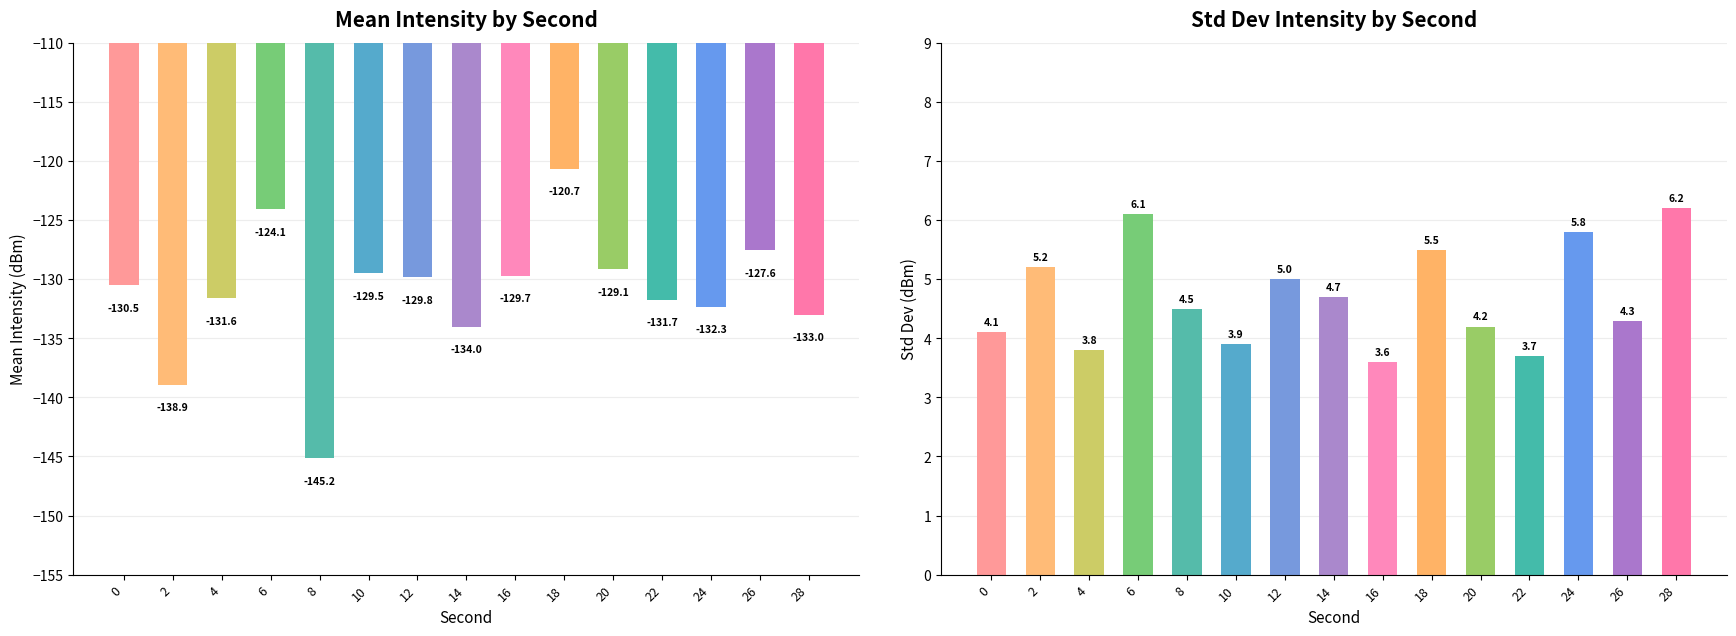

Reading right to left, list all the values displayed in this chart.

Mean Intensity (dBm): 28=-133.0	26=-127.6	24=-132.3	22=-131.7	20=-129.1	18=-120.7	16=-129.7	14=-134.0	12=-129.8	10=-129.5	8=-145.2	6=-124.1	4=-131.6	2=-138.9	0=-130.5
Std Intensity (dBm): 28=6.2	26=4.3	24=5.8	22=3.7	20=4.2	18=5.5	16=3.6	14=4.7	12=5.0	10=3.9	8=4.5	6=6.1	4=3.8	2=5.2	0=4.1